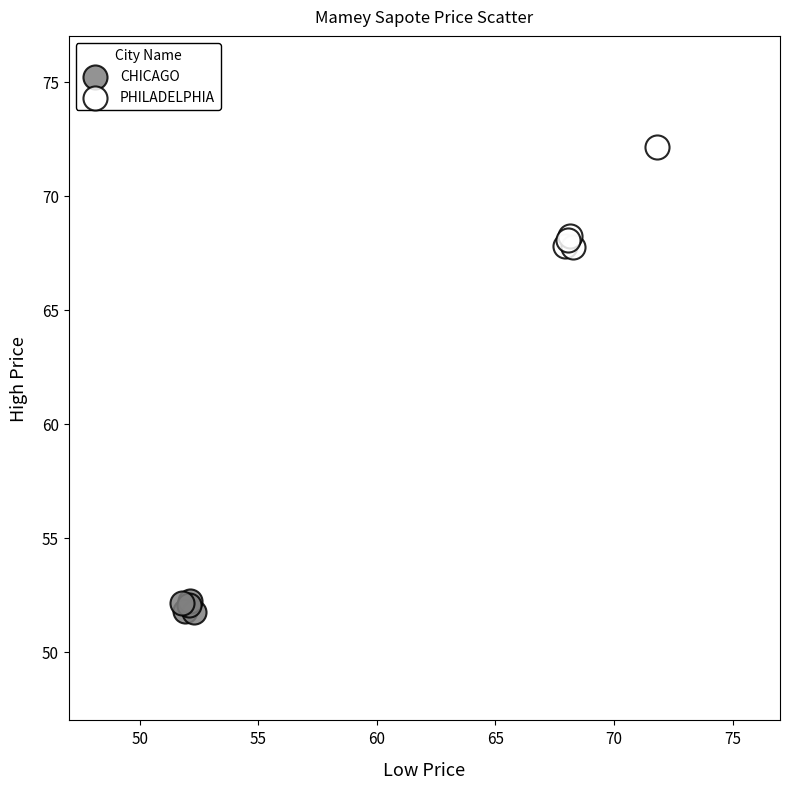

Which series has the largest Y range (max minus min)?

PHILADELPHIA